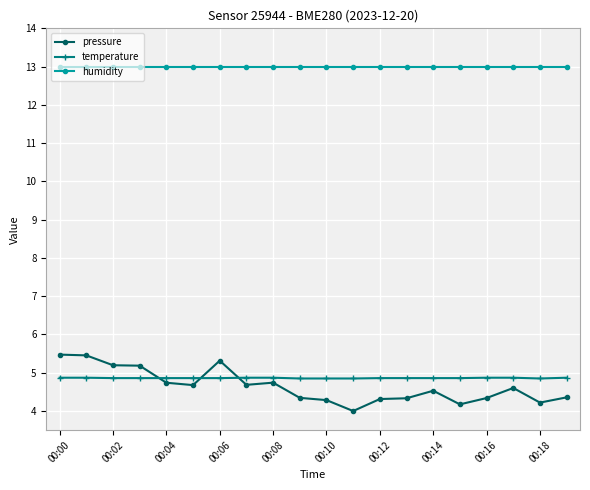

How many lines are shown in the chart?

3